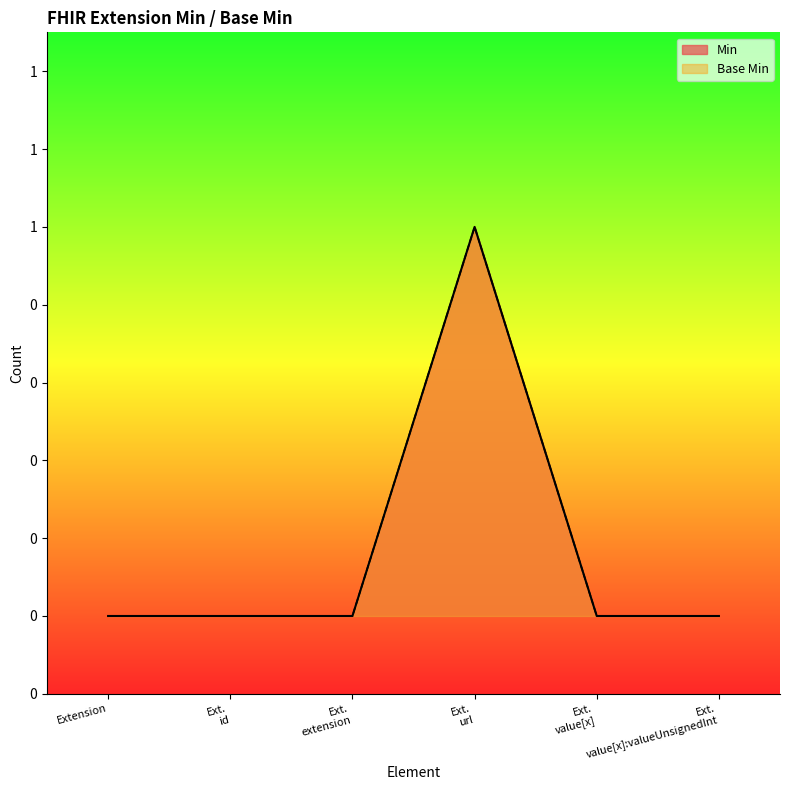

Does the chart display data point markers on the line(s)?

No